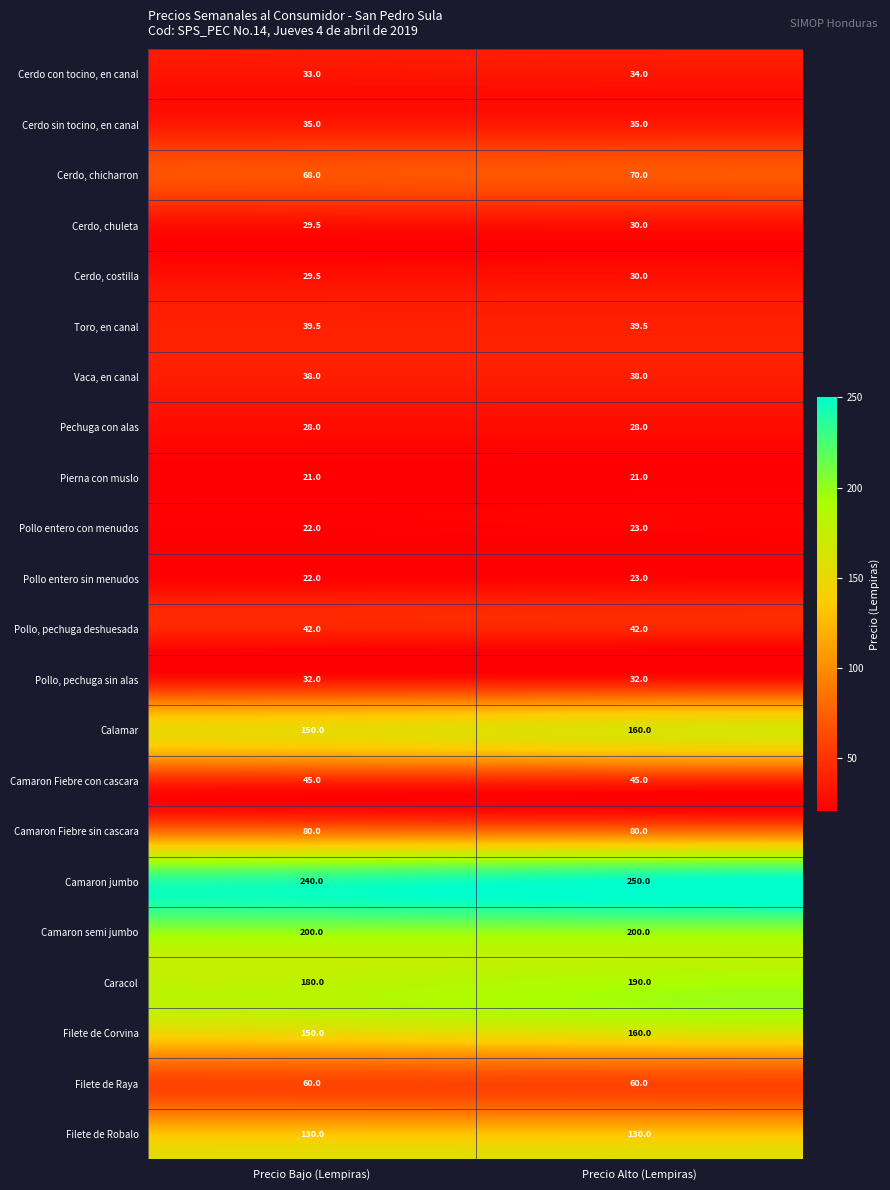

What is the spread (max minus min) of values at Precio Alto (Lempiras)?

229.0